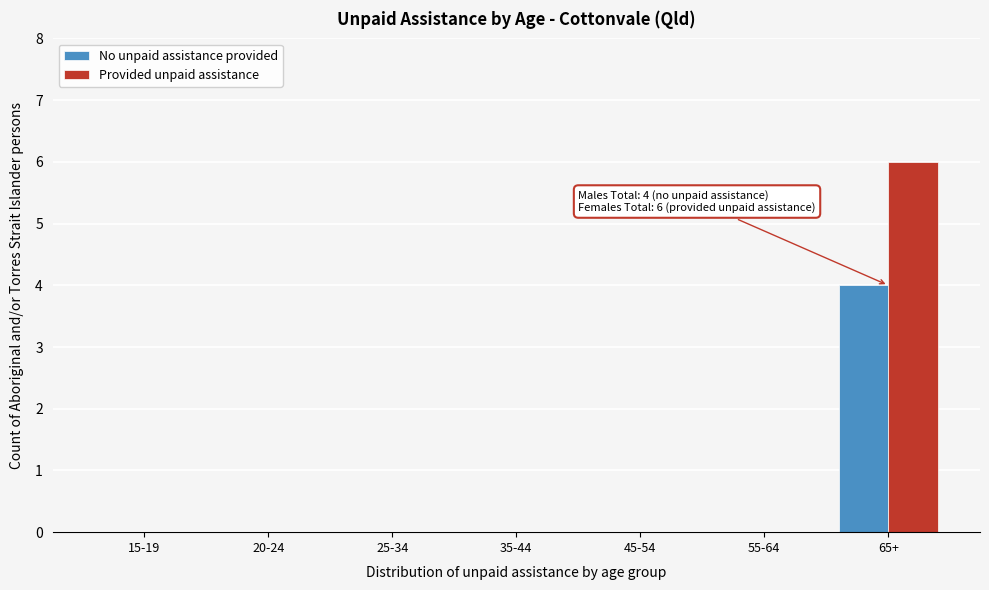

Reading left to right, what are all the values shown in this chart?

No unpaid assistance provided: 15-19=0	20-24=0	25-34=0	35-44=0	45-54=0	55-64=0	65+=4
Provided unpaid assistance: 15-19=0	20-24=0	25-34=0	35-44=0	45-54=0	55-64=0	65+=6